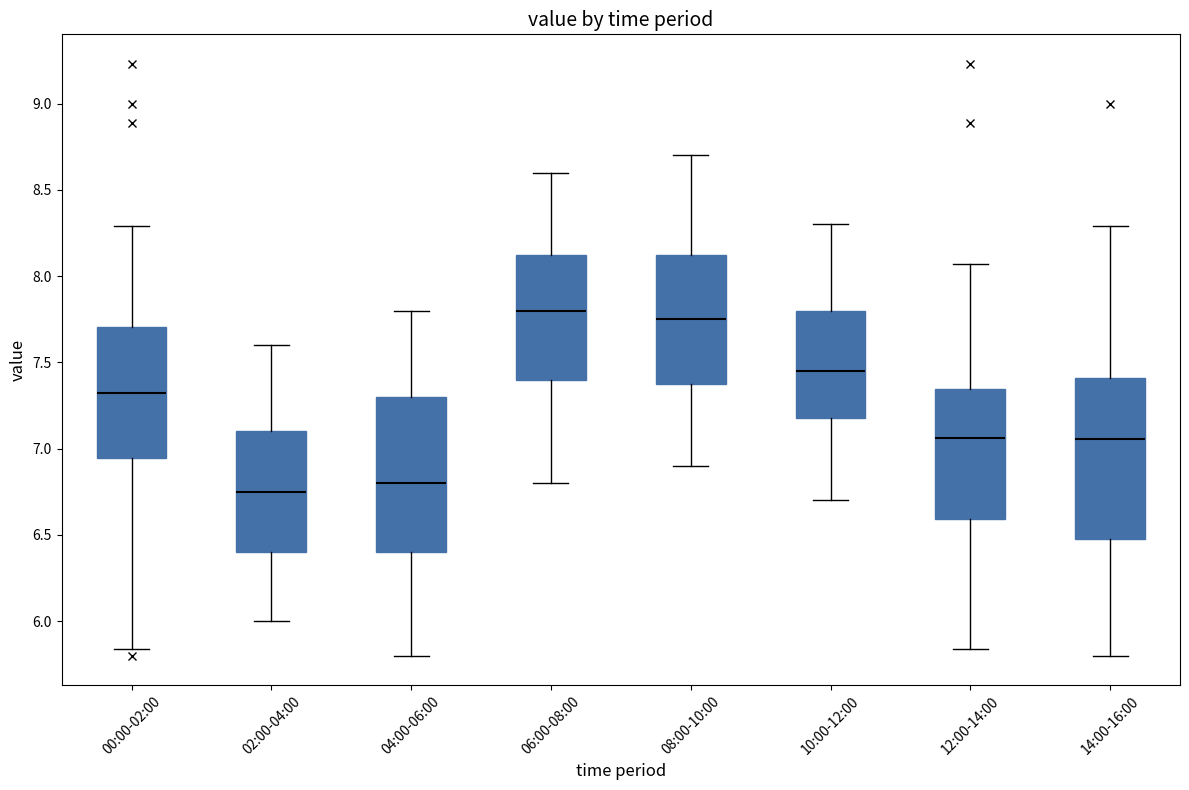

Reading left to right, transcribe this box plot: for each box, give where its median line is, the range the box spans, and where its two whiskers end, as read against the y-axis. The values are not printed on the chart, so give them approximately, as read against the axis.

00:00-02:00: median 7.30, box 6.95 to 7.70, whiskers 5.85 to 8.30
02:00-04:00: median 6.75, box 6.40 to 7.10, whiskers 6.00 to 7.60
04:00-06:00: median 6.80, box 6.40 to 7.30, whiskers 5.80 to 7.80
06:00-08:00: median 7.80, box 7.40 to 8.15, whiskers 6.80 to 8.60
08:00-10:00: median 7.75, box 7.40 to 8.15, whiskers 6.90 to 8.70
10:00-12:00: median 7.45, box 7.20 to 7.80, whiskers 6.70 to 8.30
12:00-14:00: median 7.05, box 6.60 to 7.35, whiskers 5.85 to 8.05
14:00-16:00: median 7.05, box 6.50 to 7.40, whiskers 5.80 to 8.30